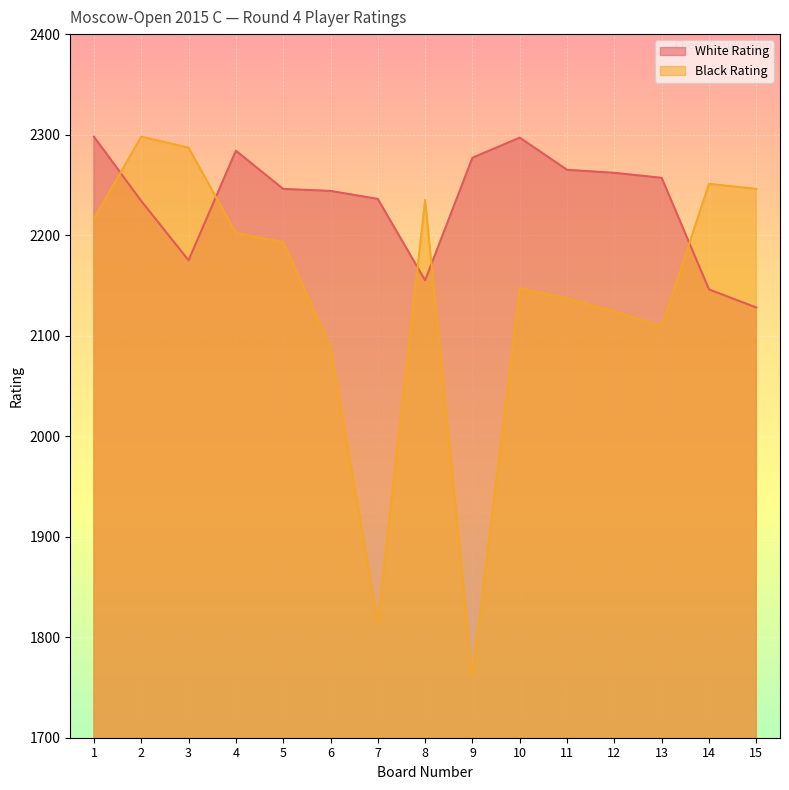

At how many categories does at least one series exceed 1770?

15